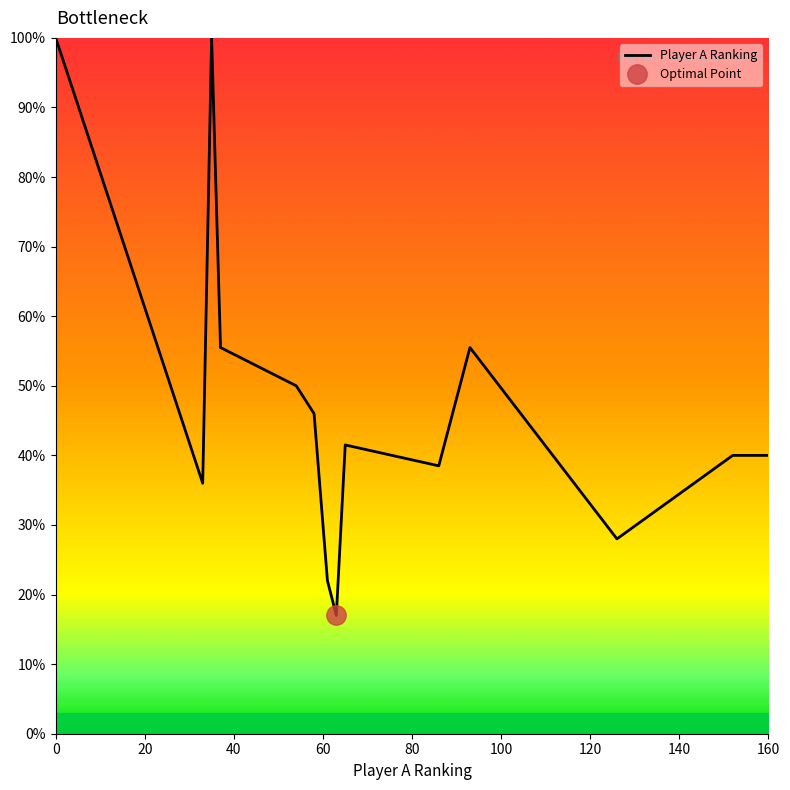

How many points are higher than both their immediate neighbors (excluding endpoints)?

3